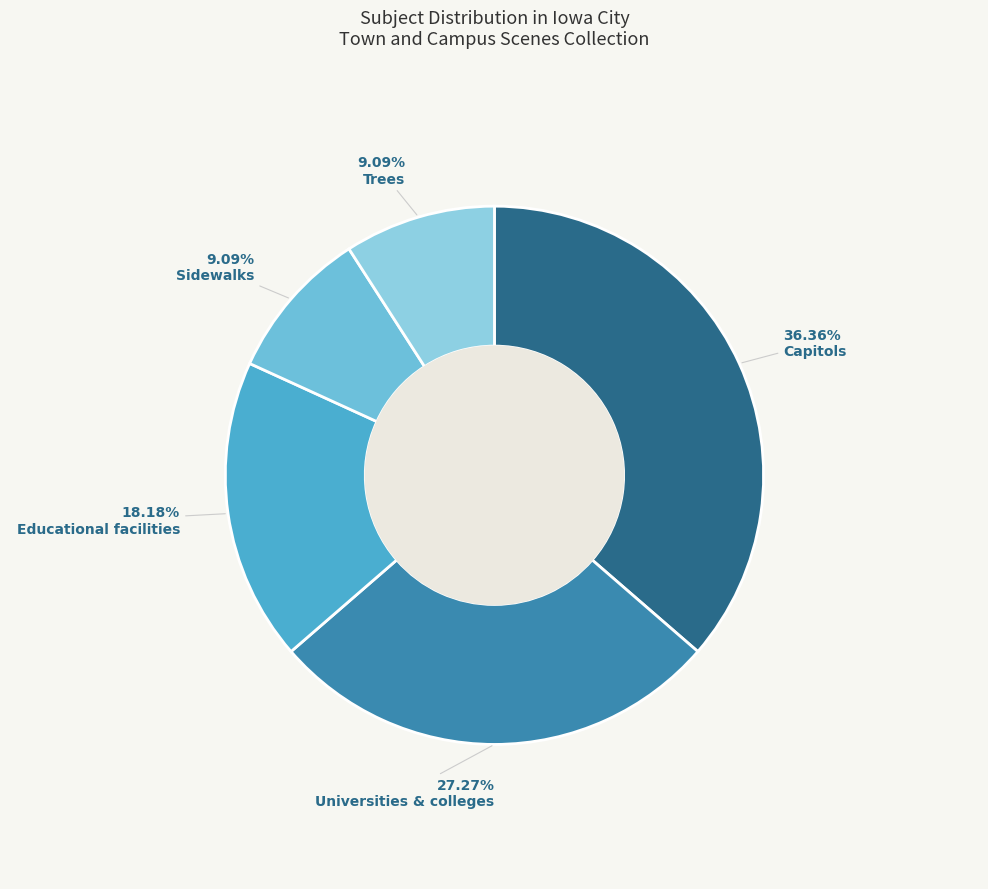

Which slice is the smallest?

Sidewalks